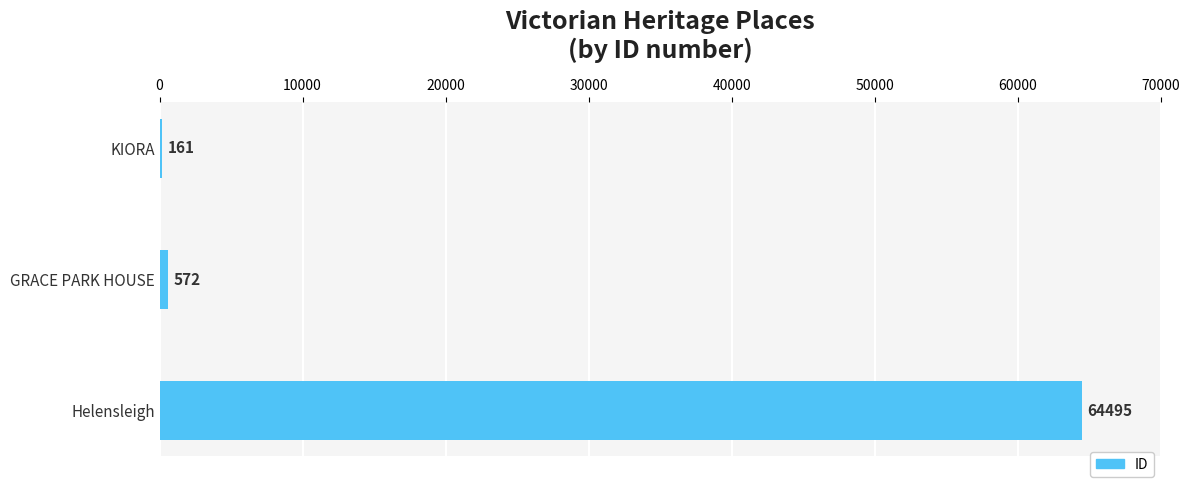

Is it true that the value at GRACE PARK HOUSE is 572?

True